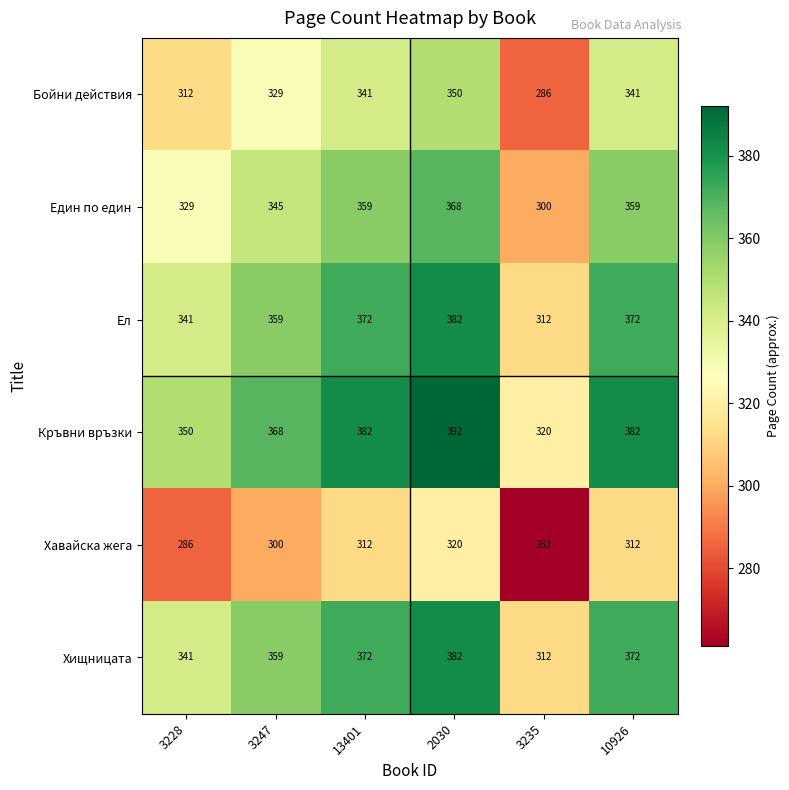

Which series has the widest spread of values?

Кръвни връзки